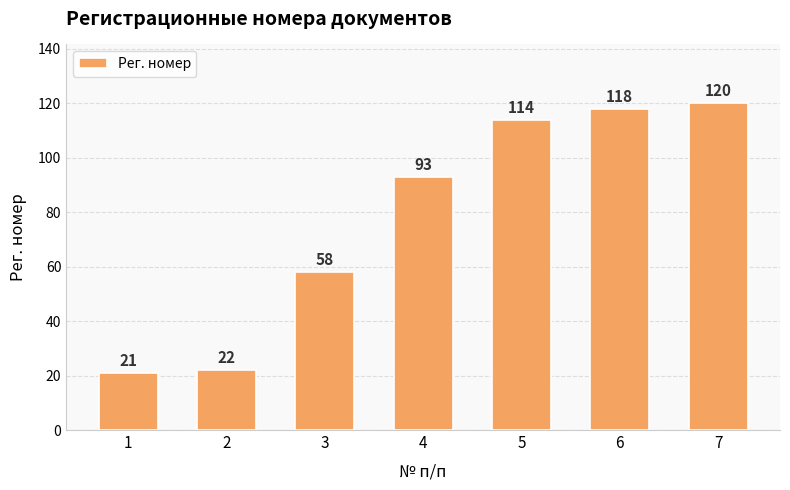

What is the change in value from 1 to 6?

+97